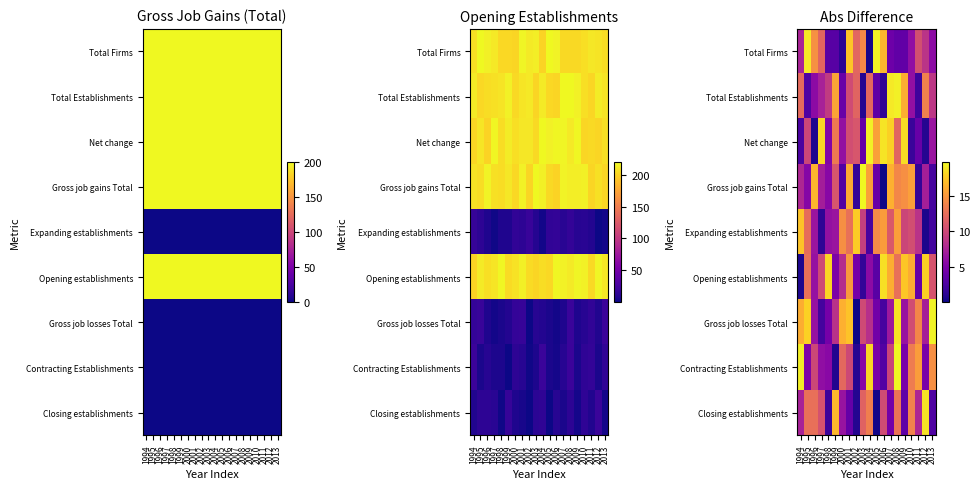

Which label corresponds to the smallest value in the chart?

2006